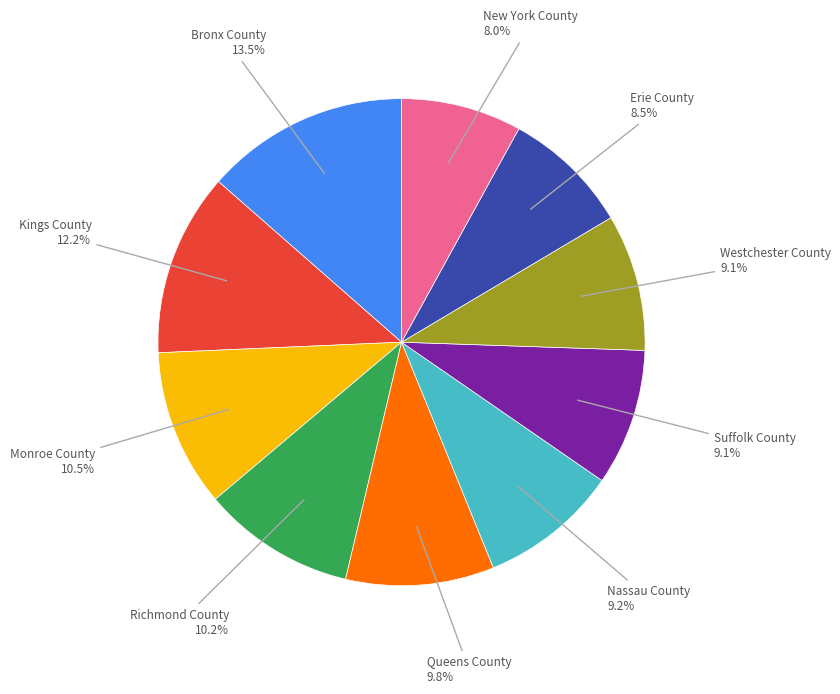

Is there any slice that represents more than half of the pie?

No